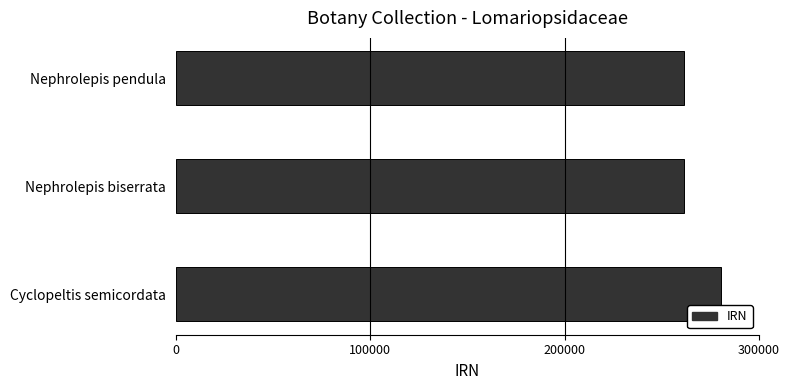

What is the greatest value displayed?

280498